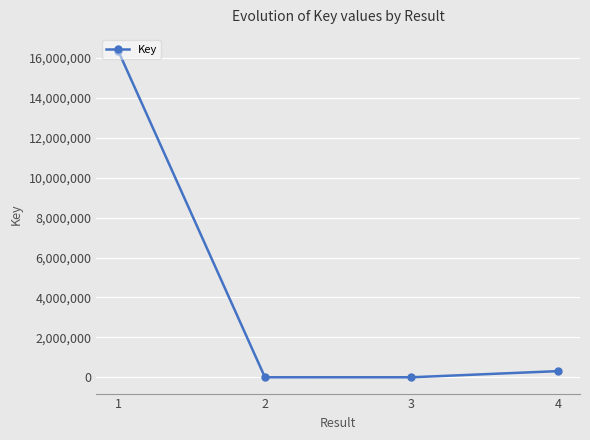

At which label is the value closest to 8168183?

4